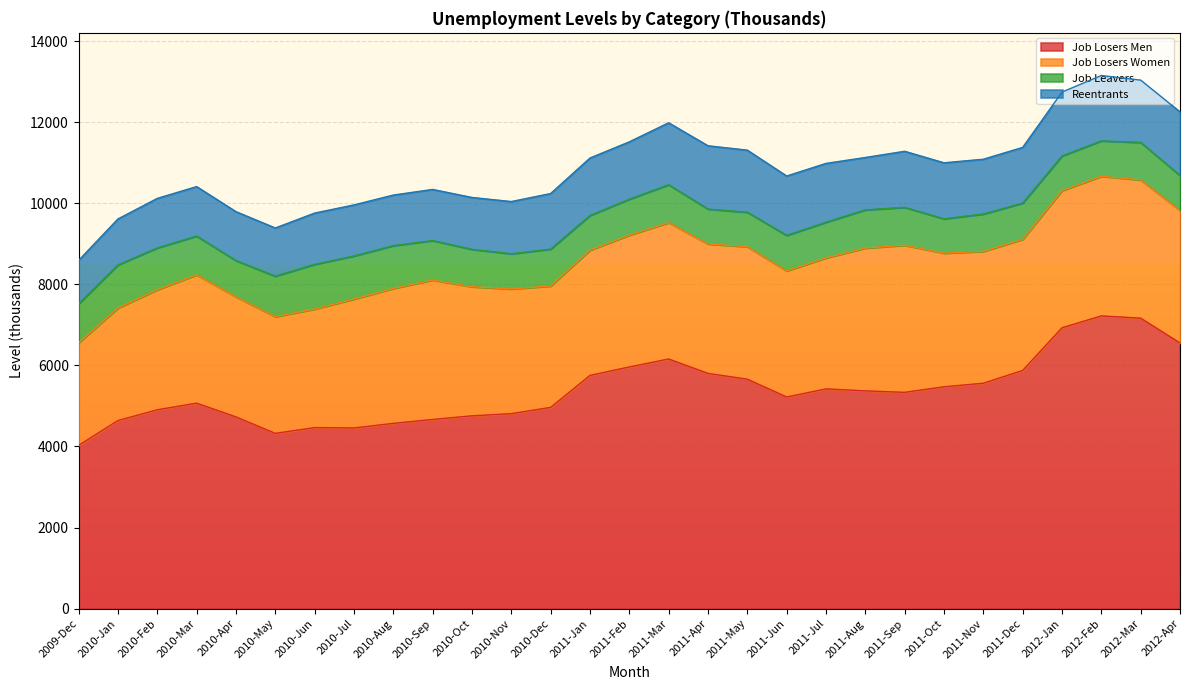

What is the difference between the maximum and minimum values in the Job Losers Women series?

1099